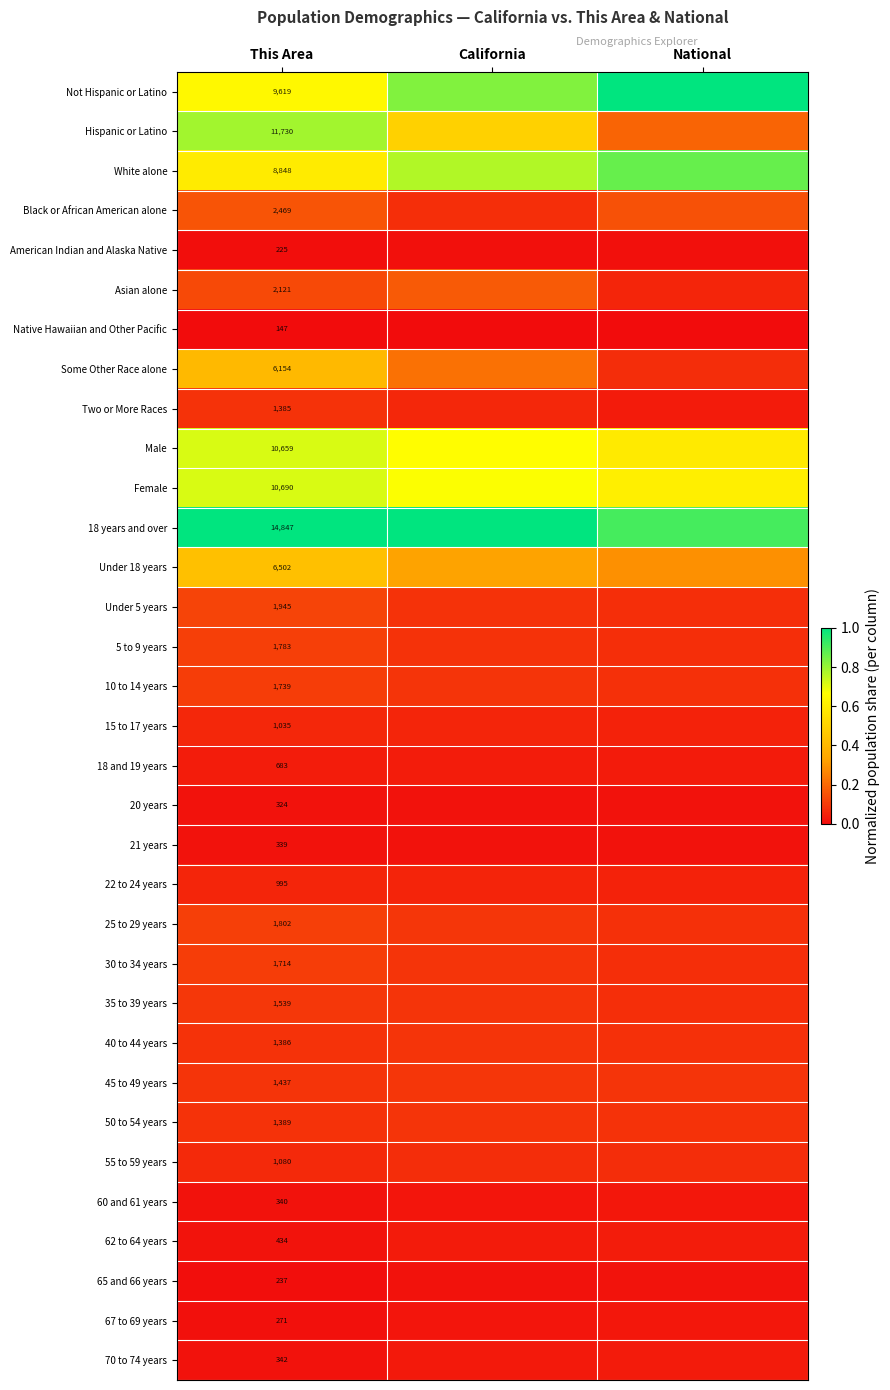

Which series has the largest total across all categories?

18 years and over